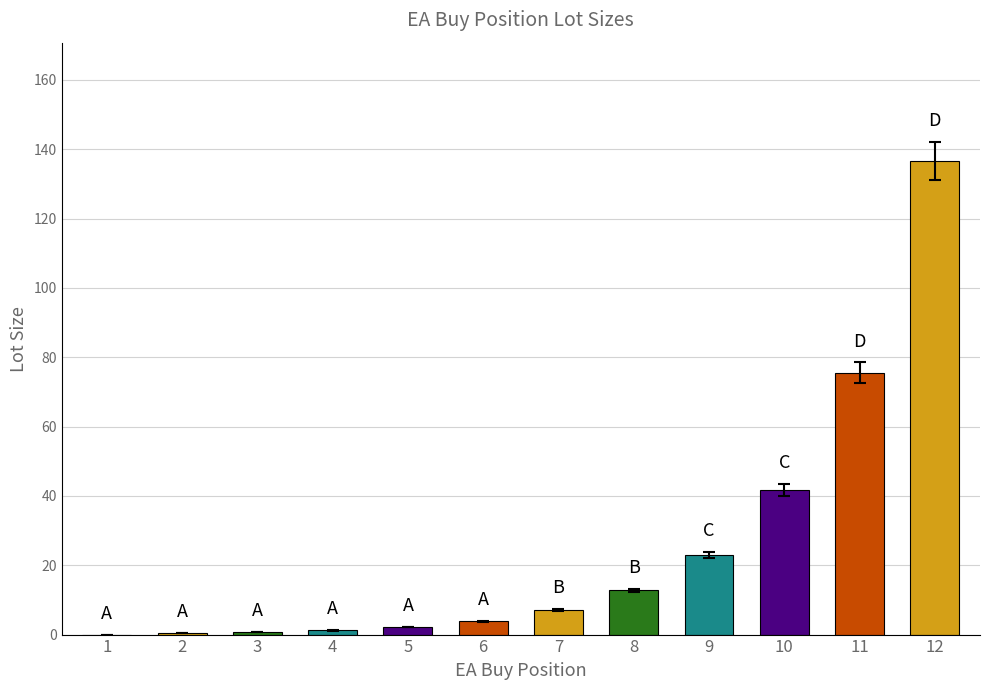

What is the greatest value displayed?

136.6